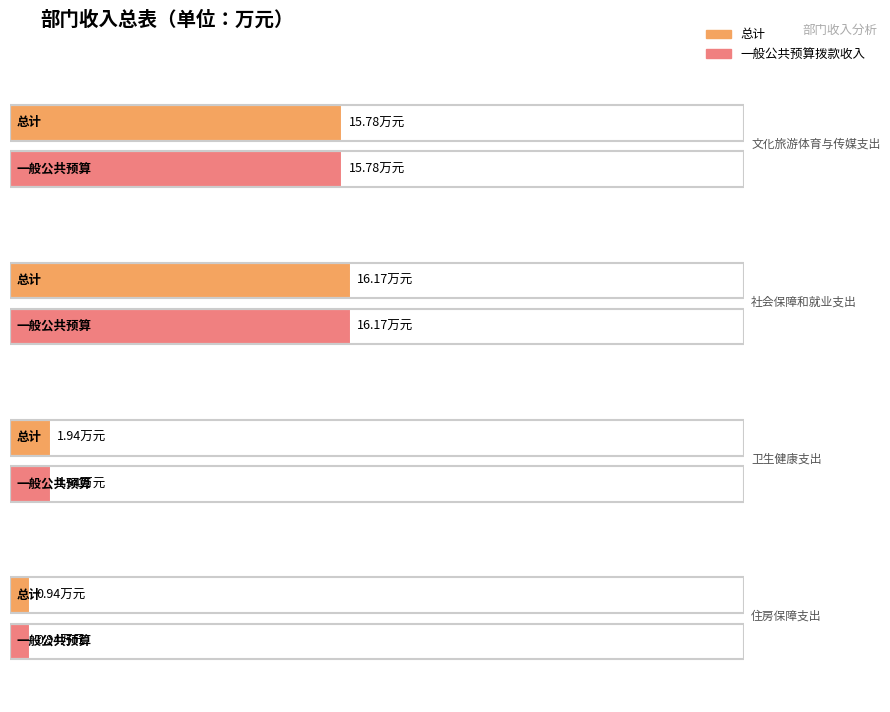

What is the value of the 一般公共预算拨款收入 bar at the 2nd from the left?

16.2